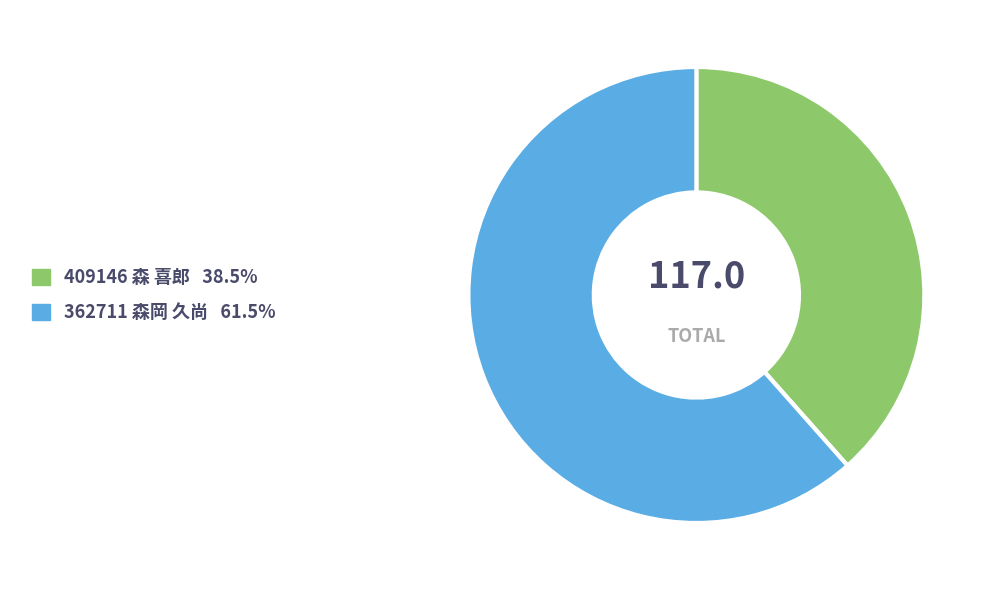

How many segments does this pie chart have?

2